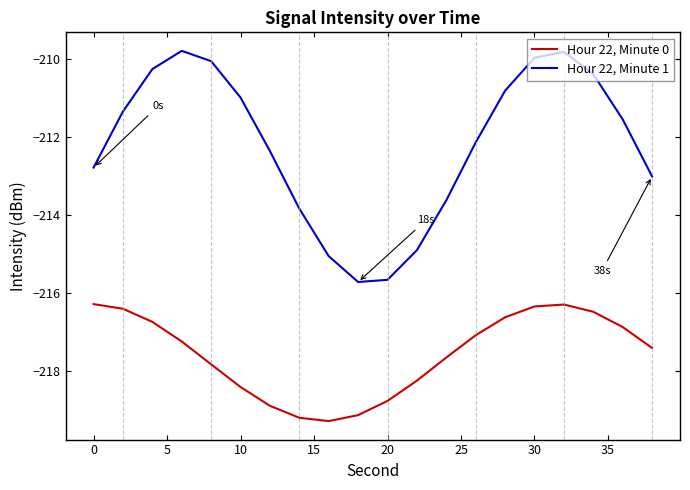

What is the highest value of the Hour 22, Minute 1 series?

-209.8